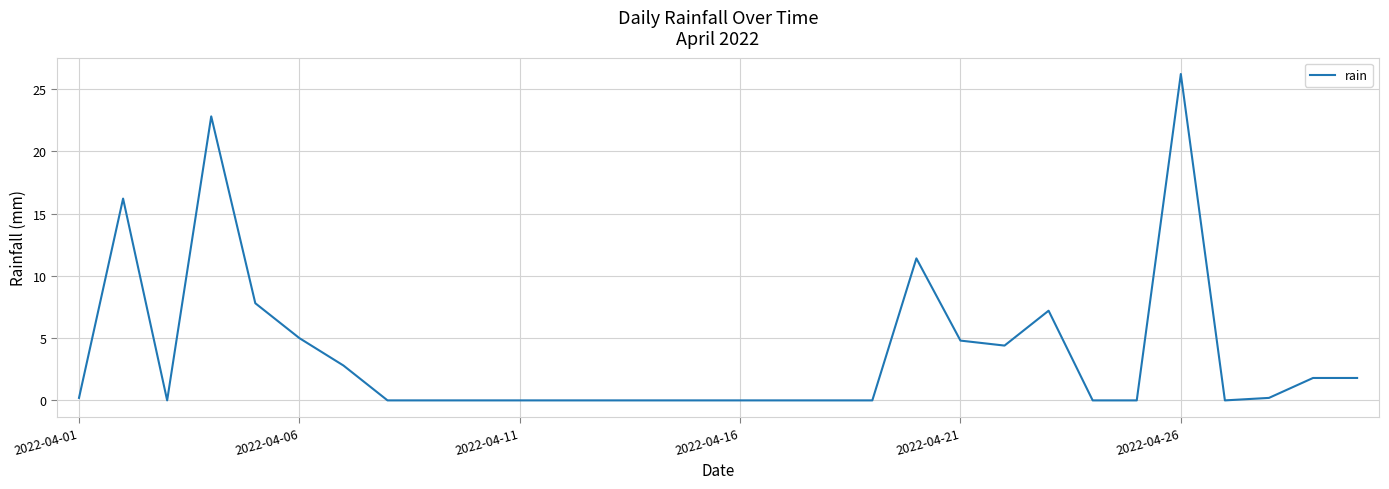

How many lines are shown in the chart?

1